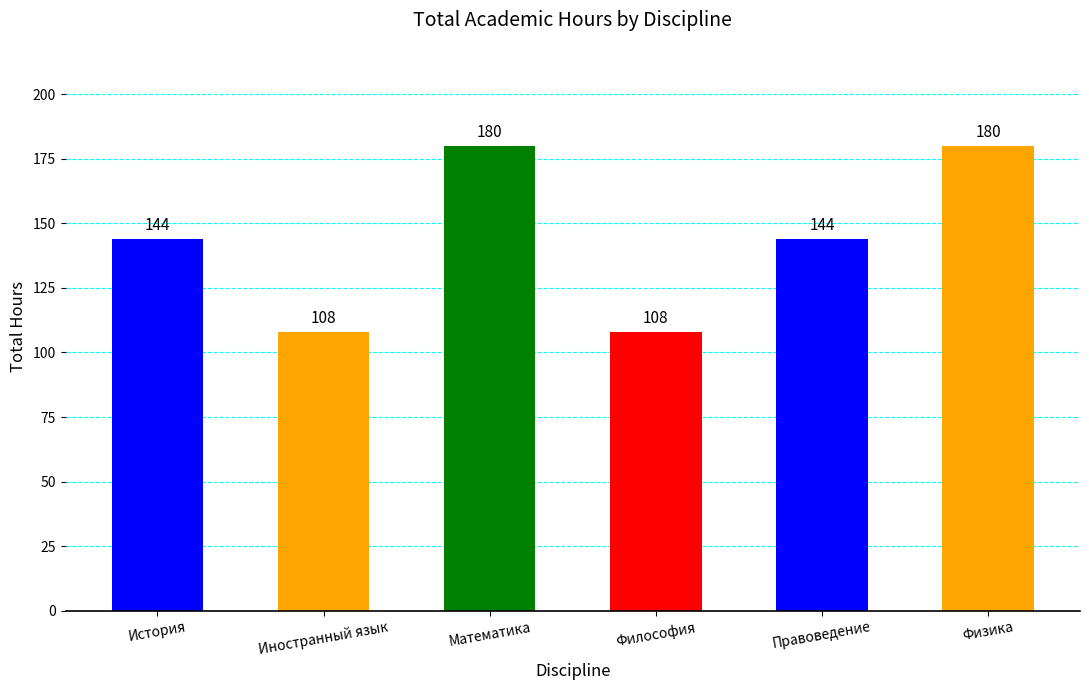

What is the ratio of the value at История to the value at Философия?

1.3